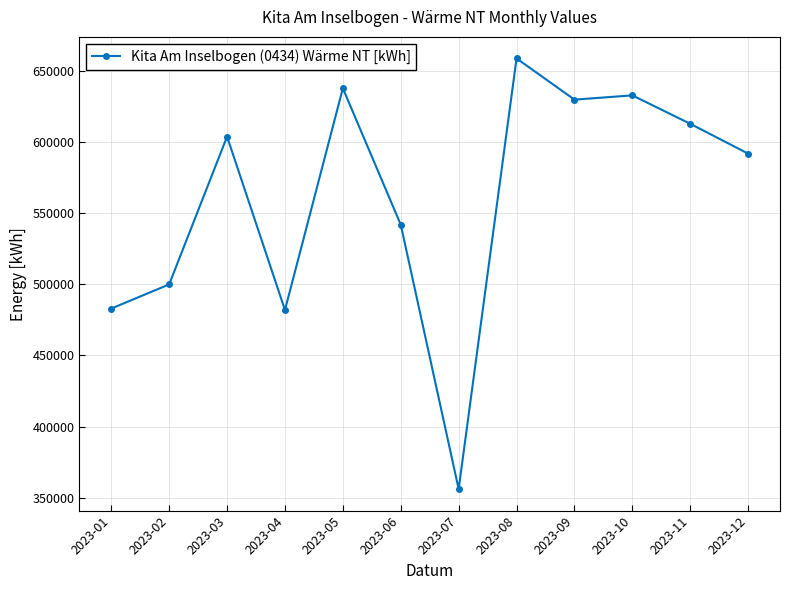

How many lines are shown in the chart?

1